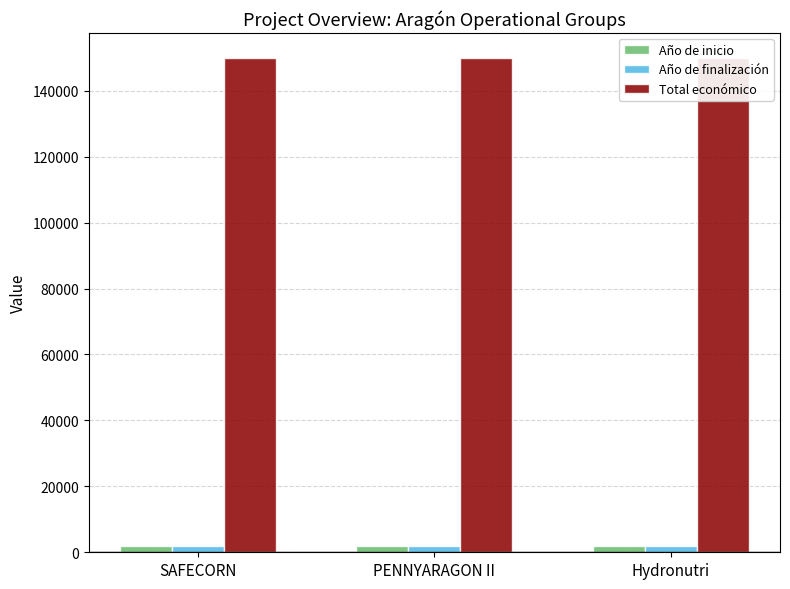

What is the sum of all Año de inicio values?

6072